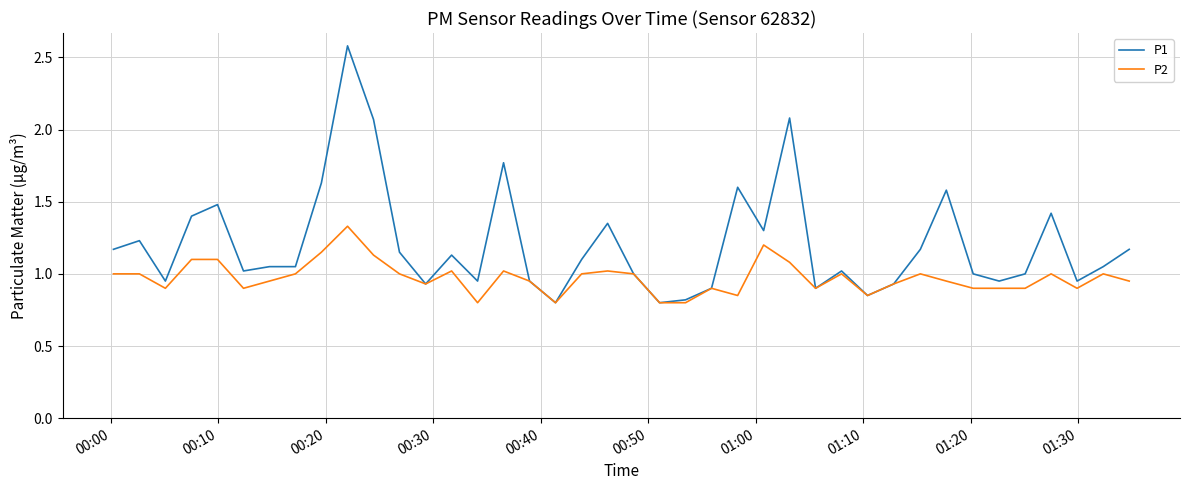

List the series in order of their overall mean, lowest first.

P2, P1